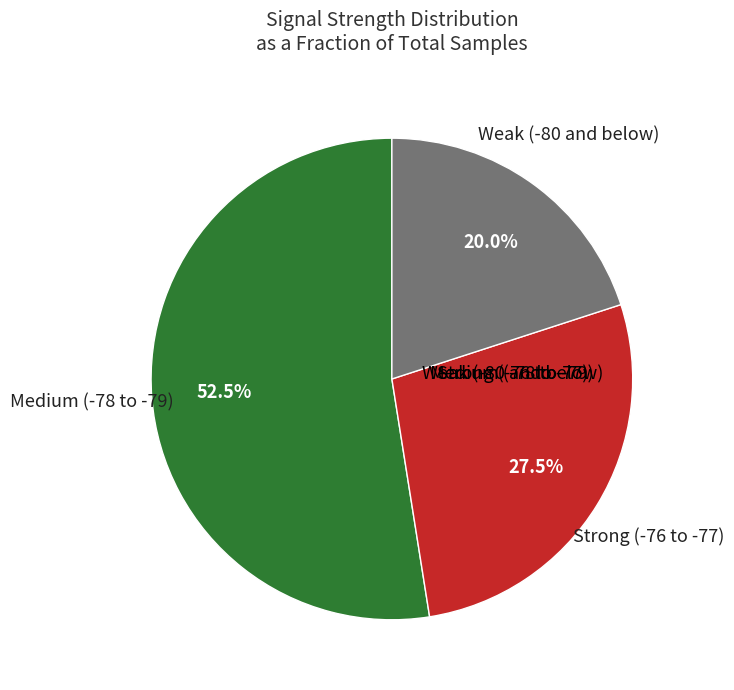

Does any single category account for the majority?

Yes